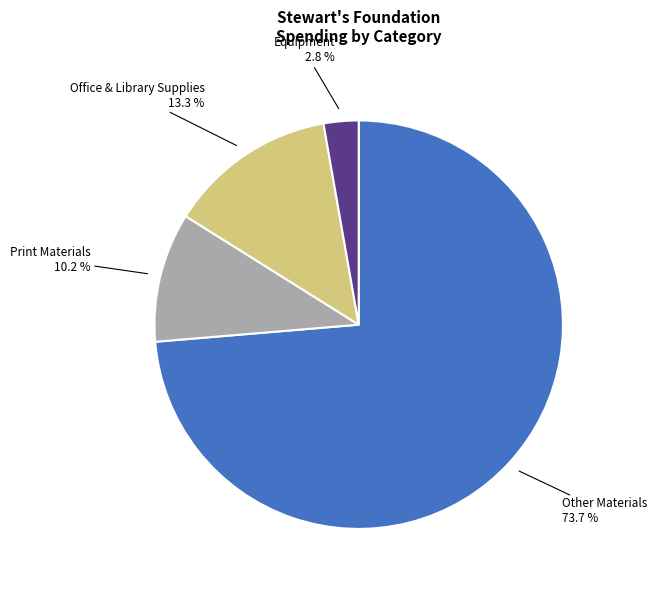

Is there any slice that represents more than half of the pie?

Yes